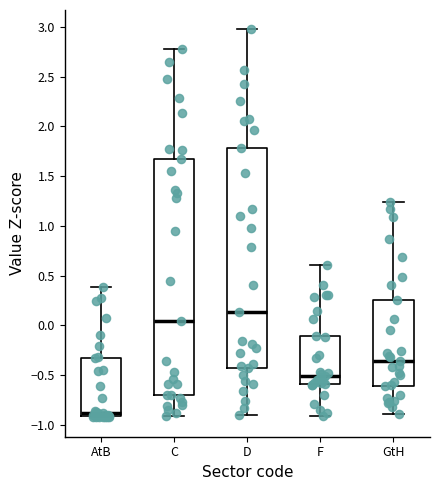

Which box's median line is the highest?

D